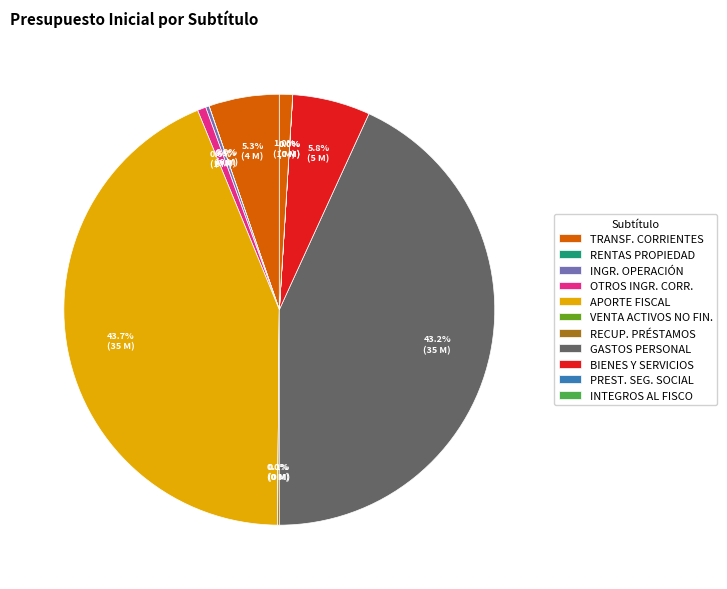

Does any single category account for the majority?

No